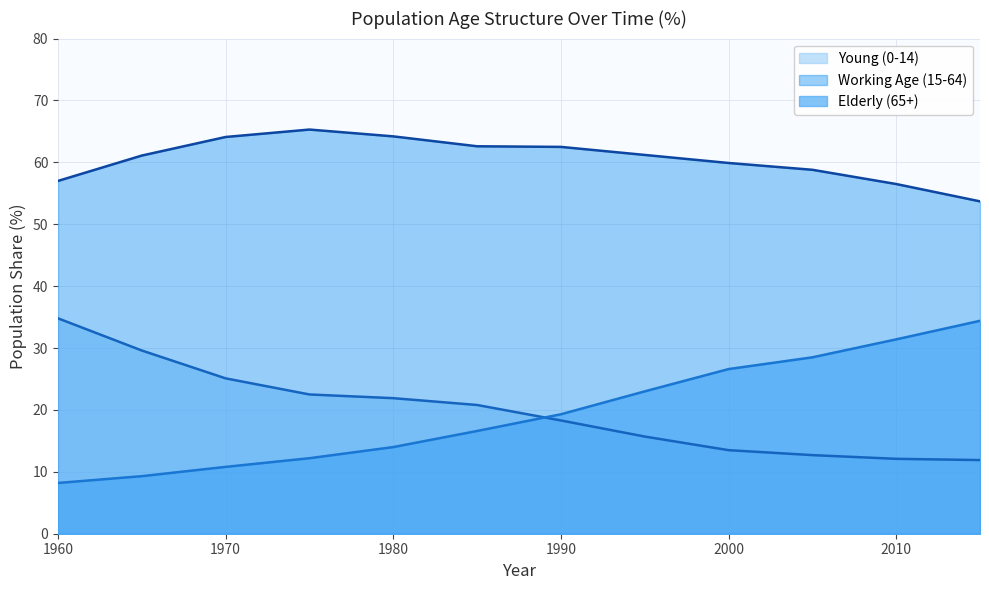

Which series changed the most between 1965 and 1975?

Young (0-14)